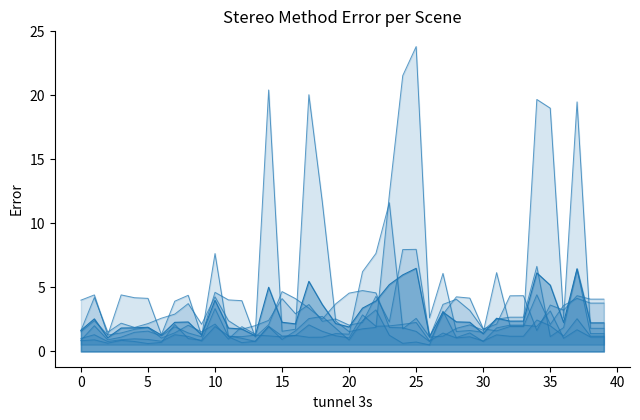

What is the maximum value shown in the chart?

23.8